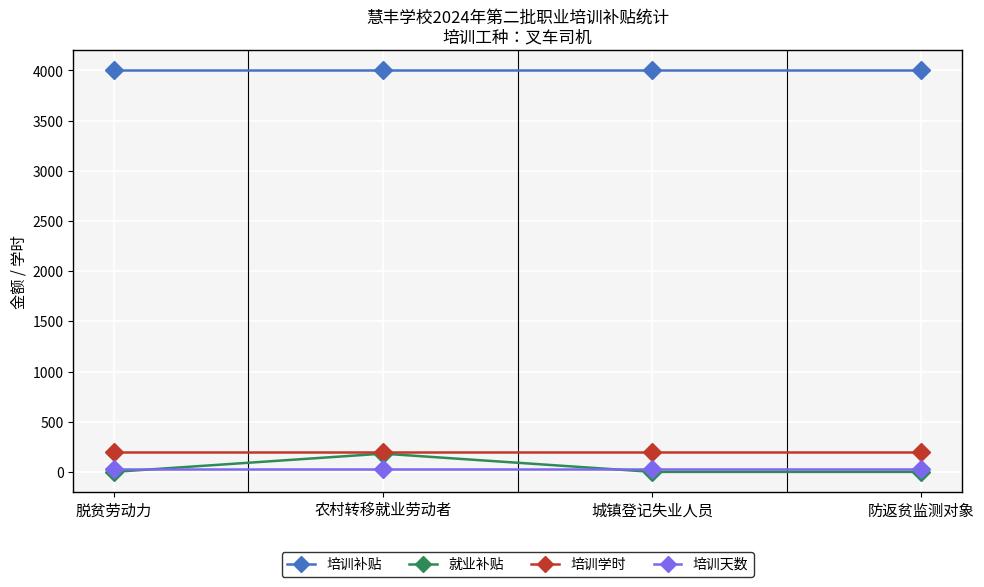

True or false: 培训补贴 and 培训学时 intersect in this chart.

False